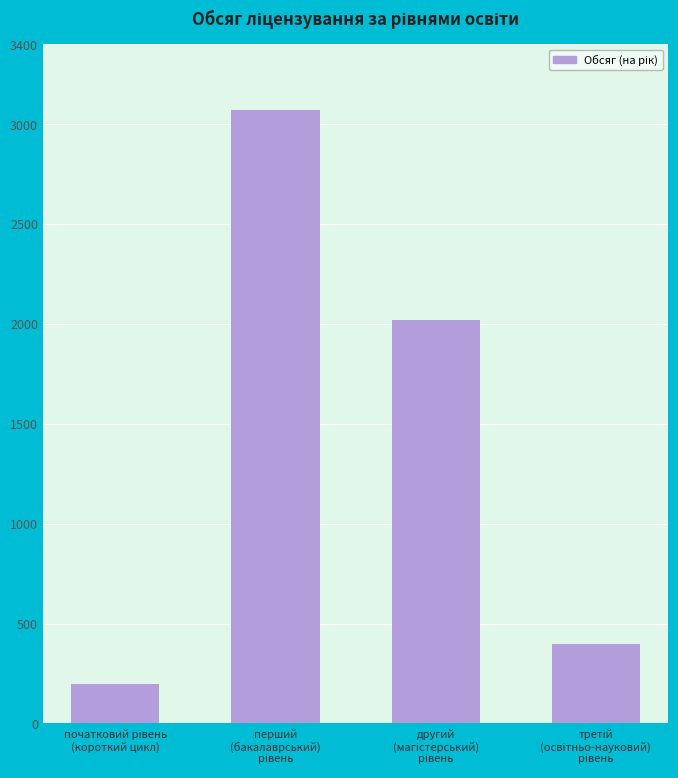

Are the bars horizontal?

No